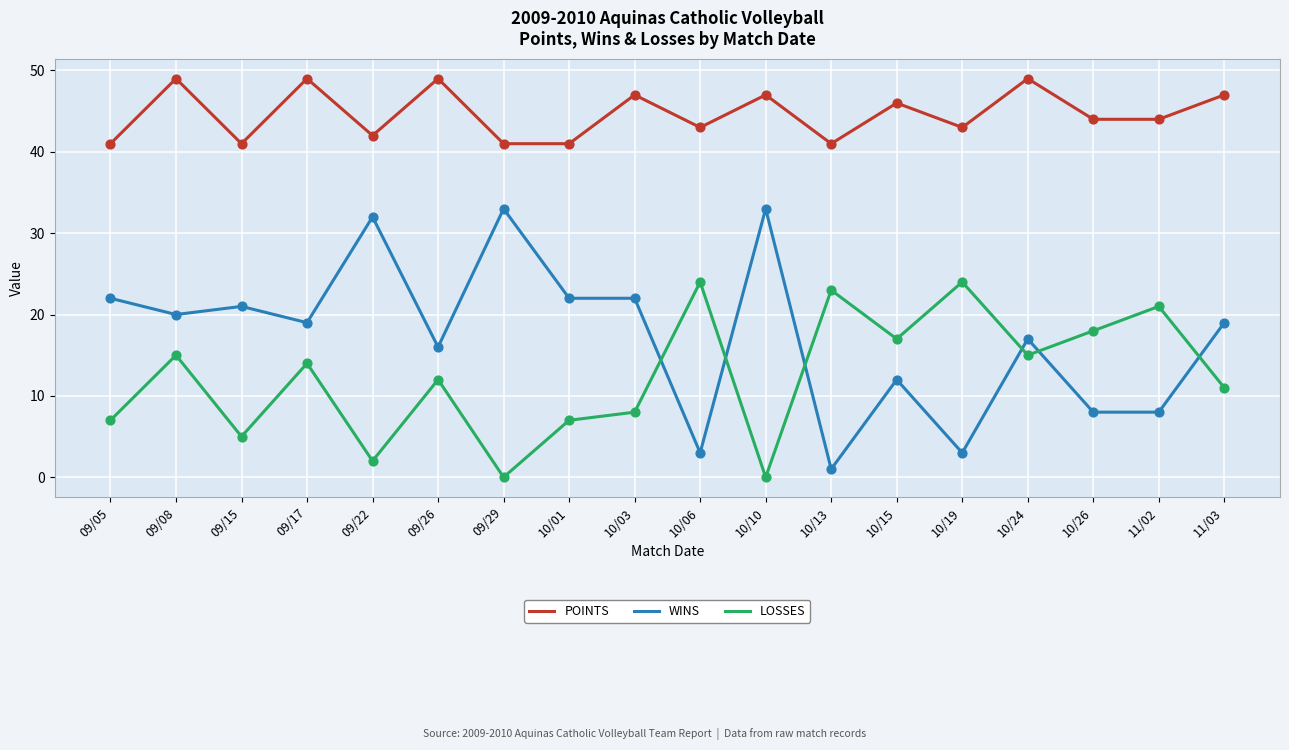

What is the total value across all series at 09/15?

67